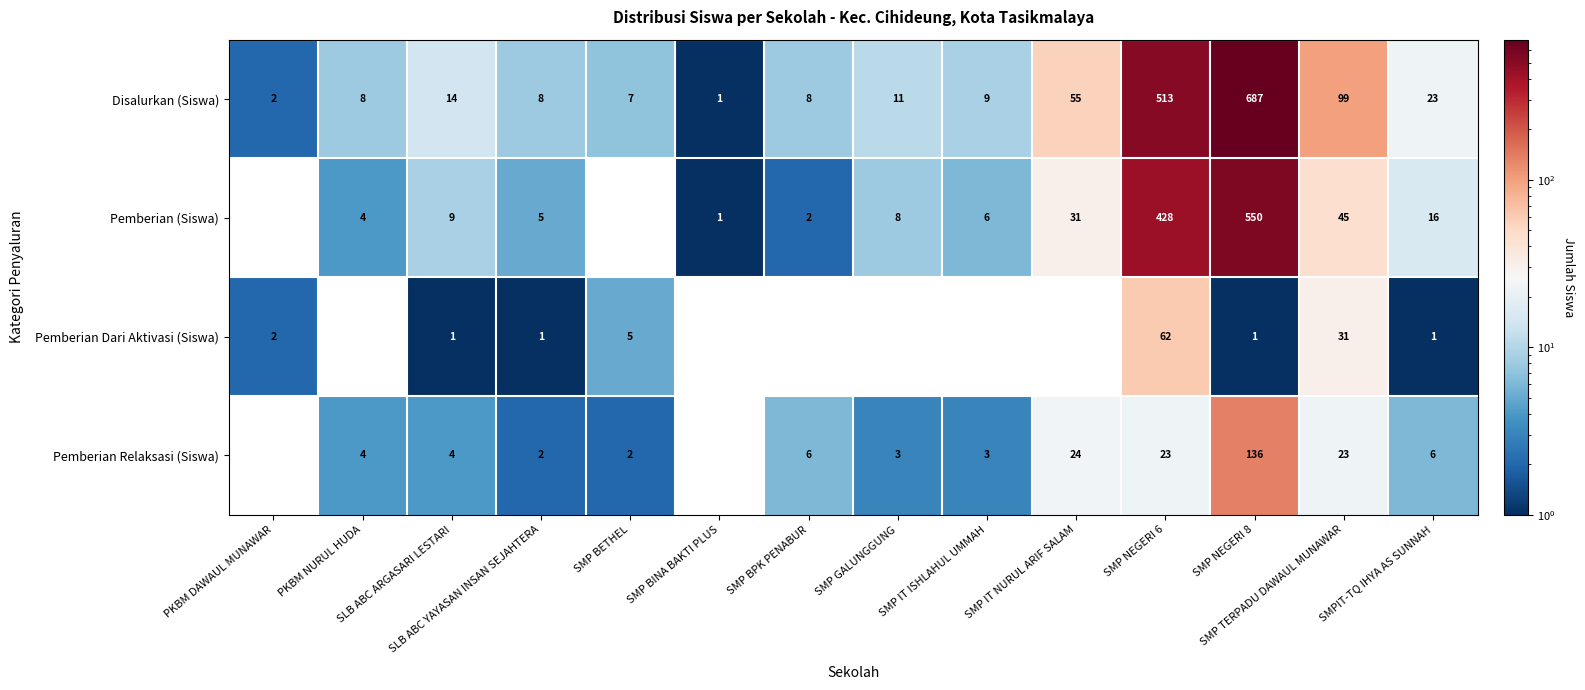

What is the total value across all series at SMP IT NURUL ARIF SALAM?

110